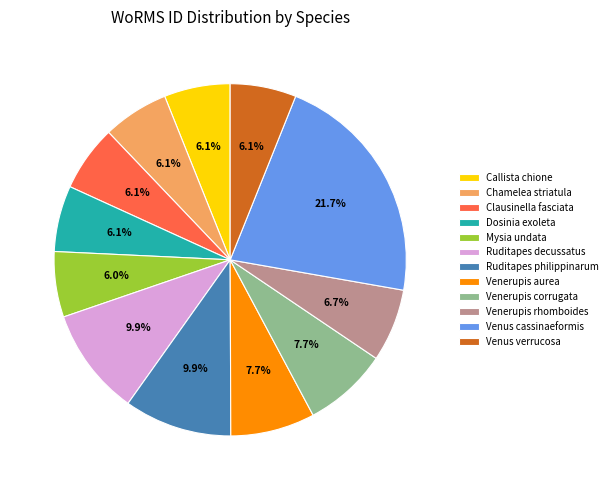

How many segments does this pie chart have?

12